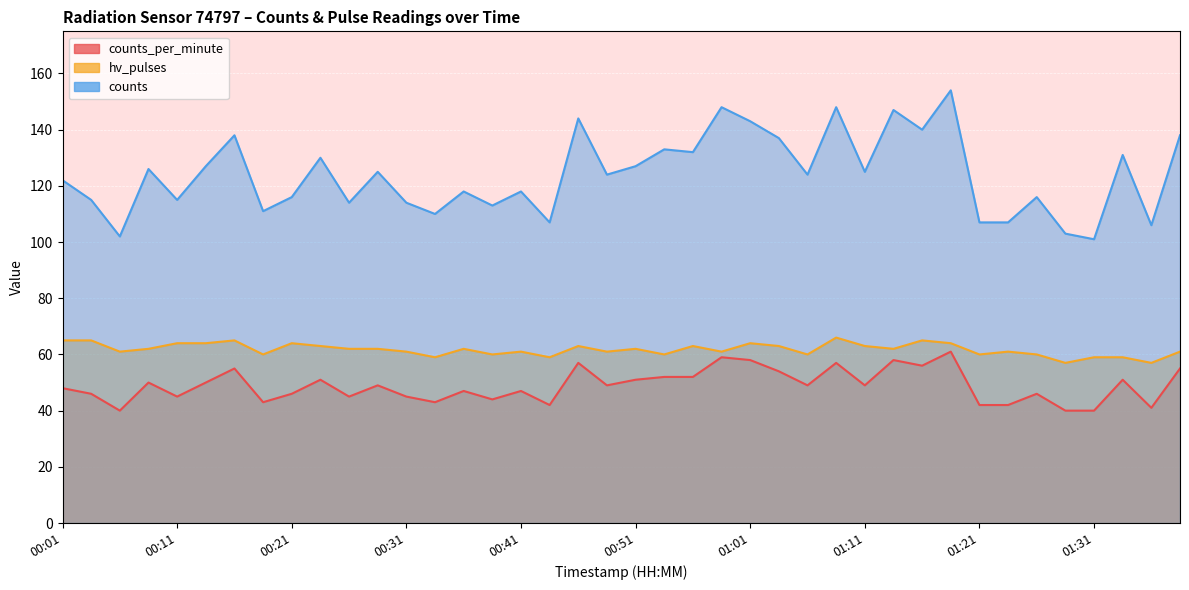

Between 00:06 and 00:21, which is larger?

00:21